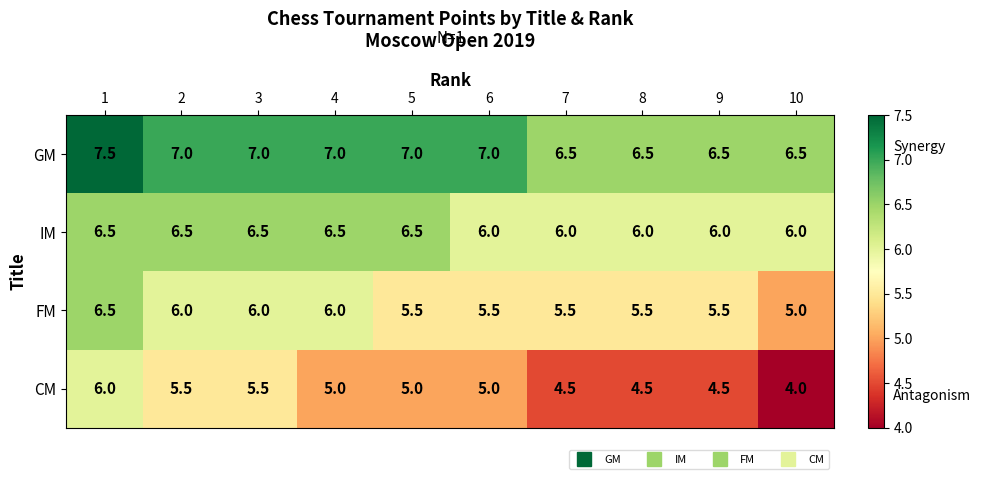

Which category has the highest value across all series?

1